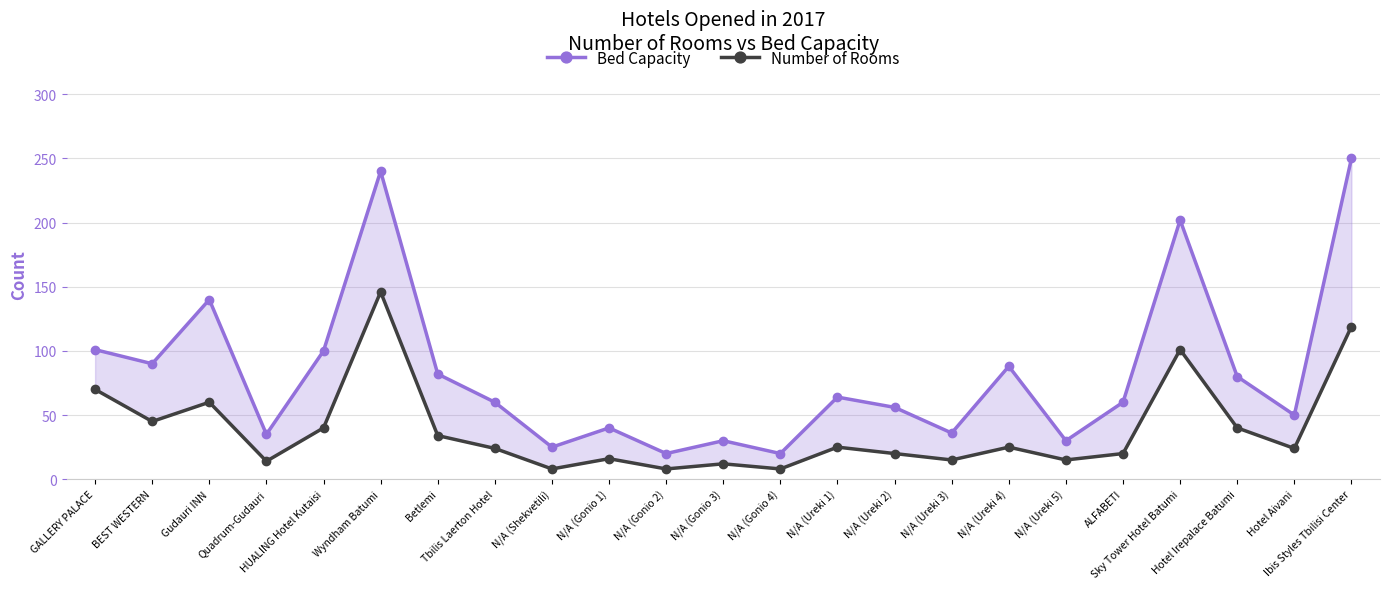

True or false: Bed Capacity and Number of Rooms intersect in this chart.

False